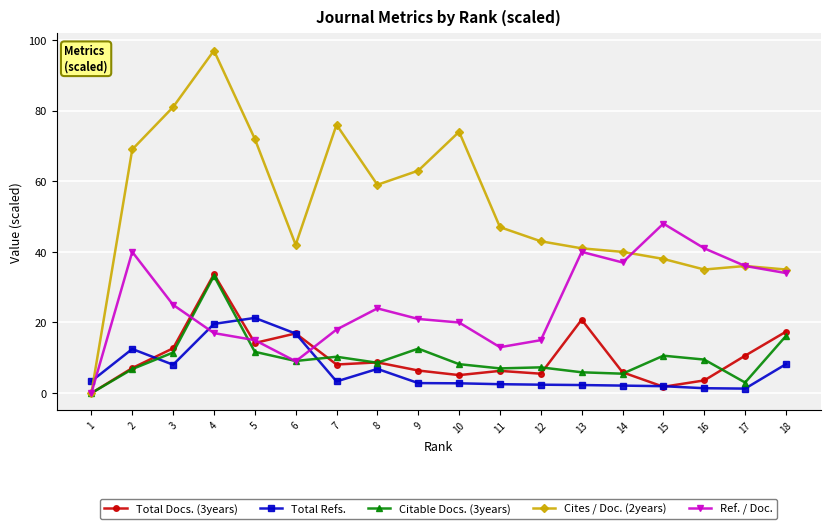

Which series has the largest range (max minus min)?

Cites / Doc. (2years)